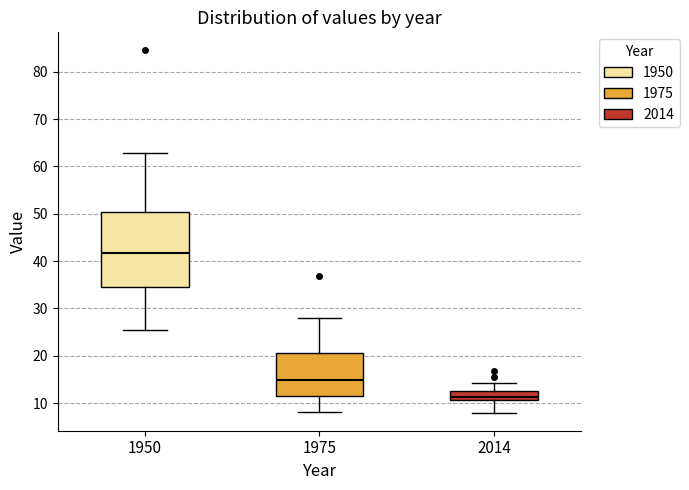

Comparing the boxes themselves (not the whiskers), which one is the tallest?

1950